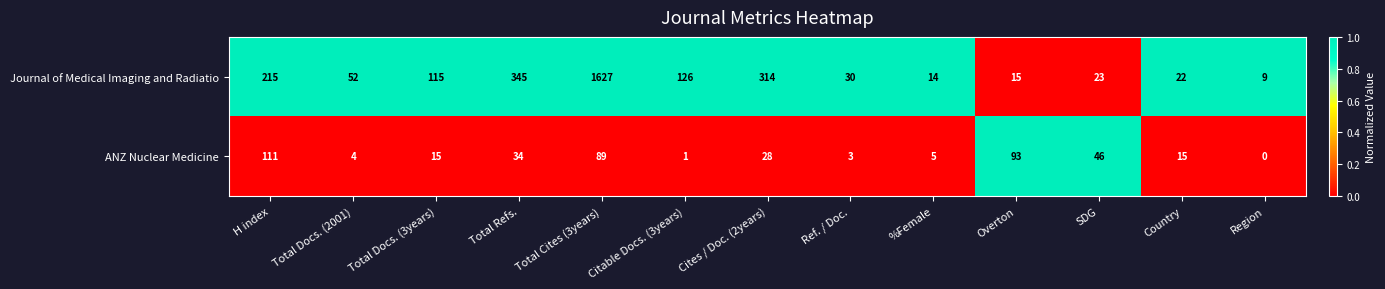

What is the approximate value of ANZ Nuclear Medicine at Total Docs. (3years), to the nearest 5?

15